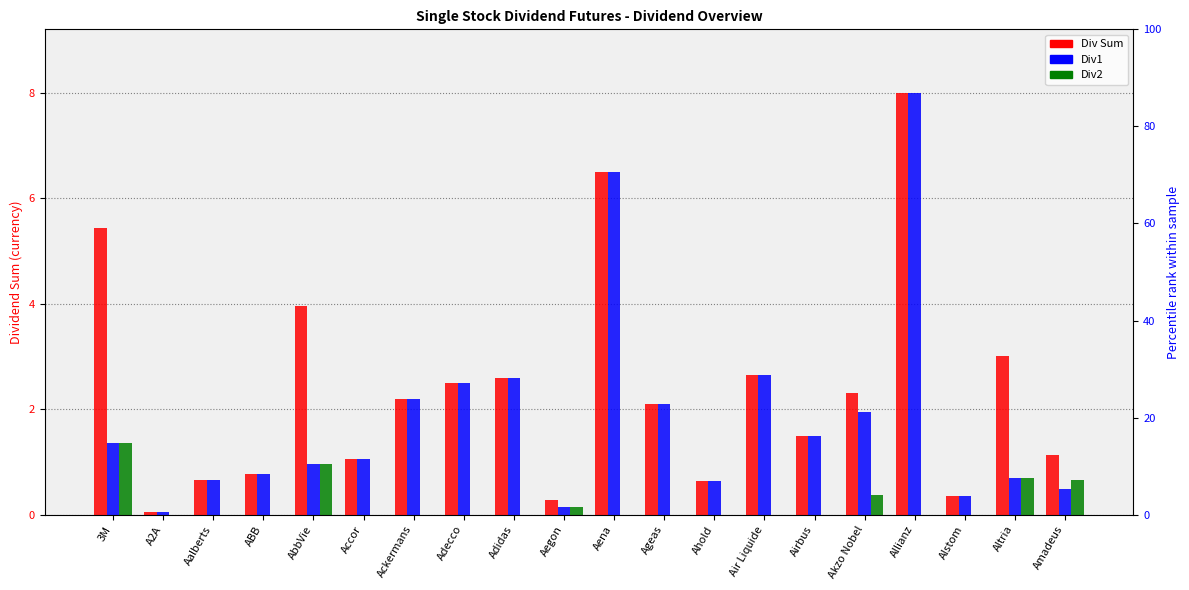

What is the value of the Div1 (col_6) bar at the 6th from the left?

1.1